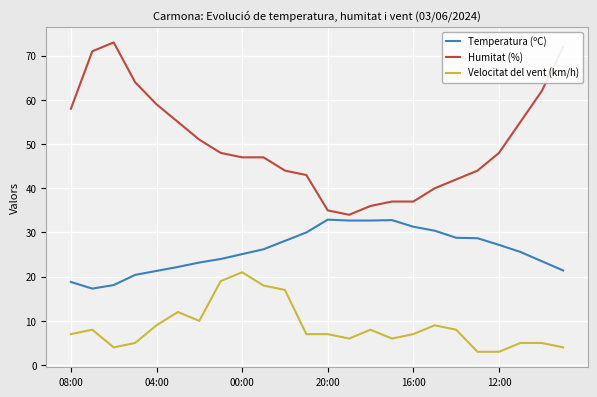

What is the highest value of the Humitat (%) series?

73.0